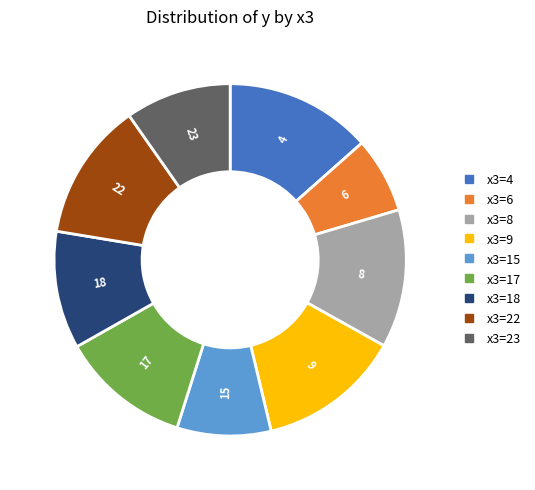

How many segments does this pie chart have?

9